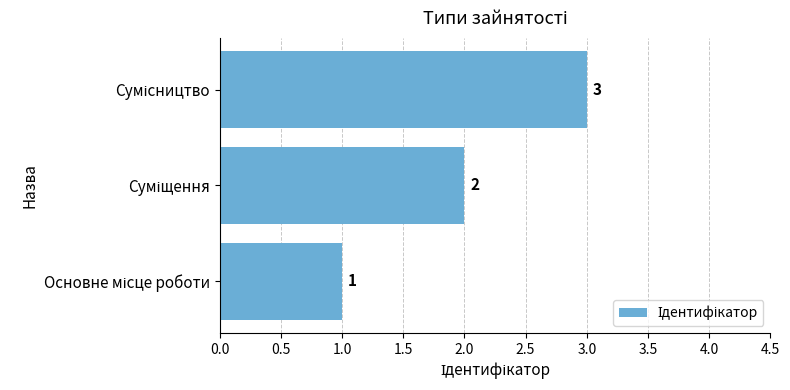

How many values are between 1 and 3?

3